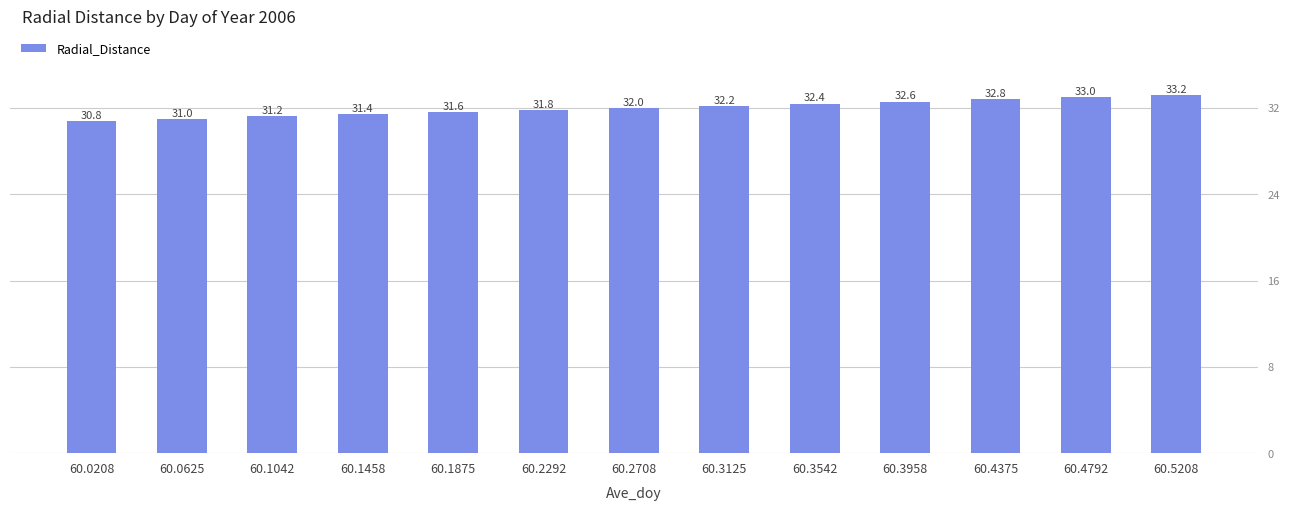

What is the value of the 5th bar from the left?

31.6